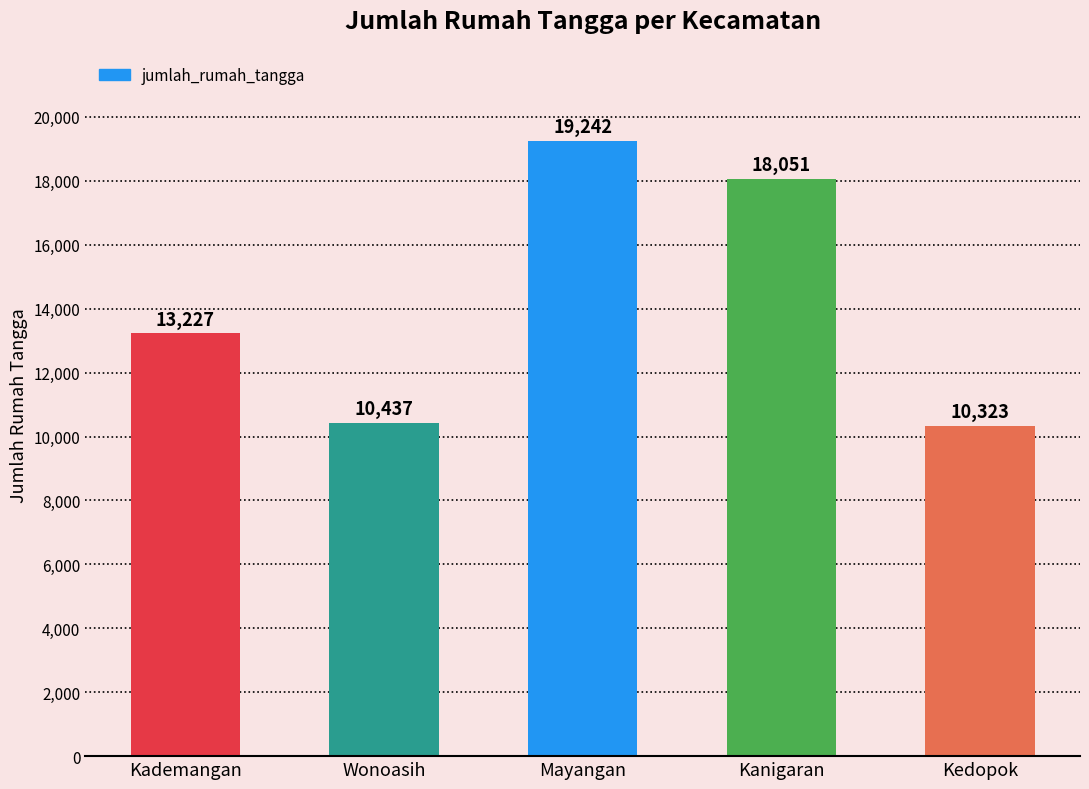

Reading right to left, list all the values displayed in this chart.

10323	18051	19242	10437	13227